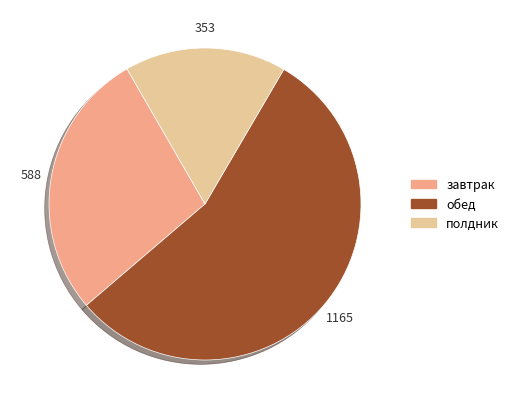

Is the sum of полдник and завтрак greater than half?

No